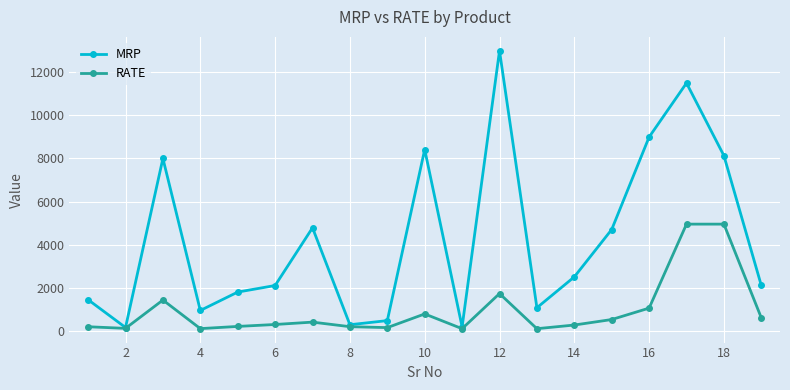

True or false: MRP has more than 2 interior local peaks.

True